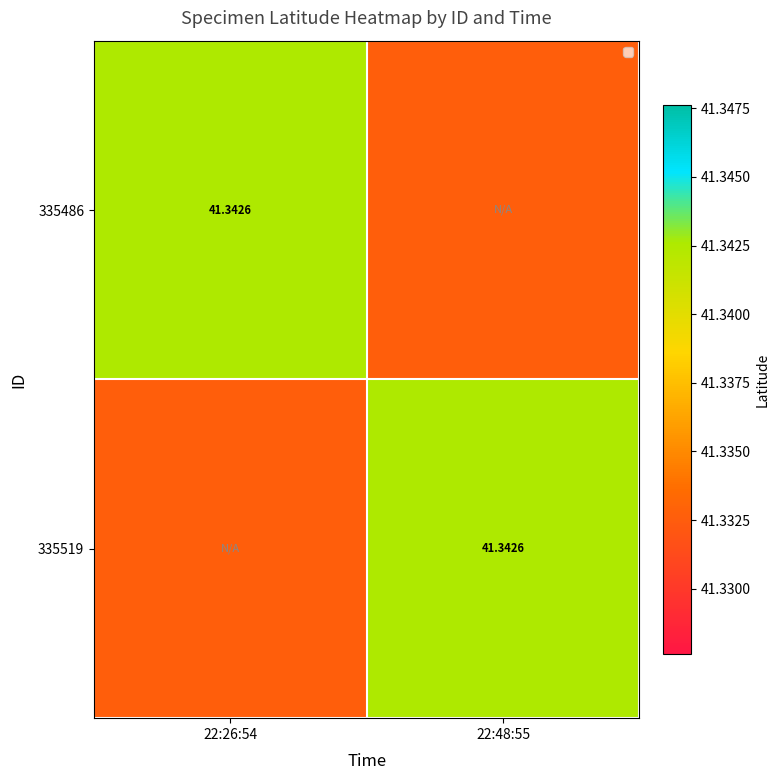

What is the smallest value displayed?

41.3